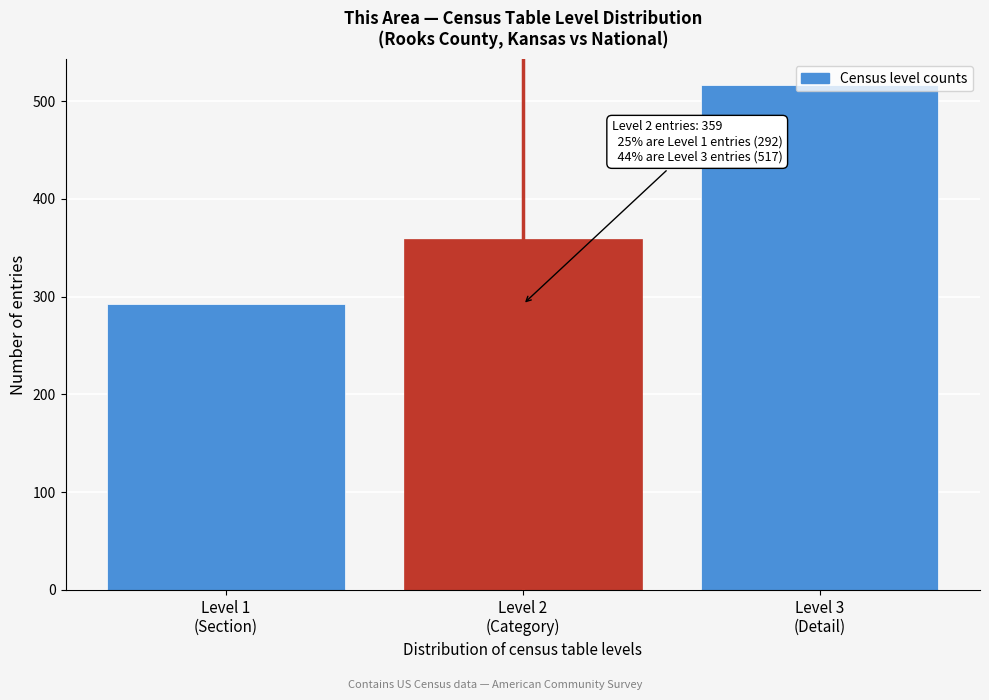

What is the sum of all values?

1168